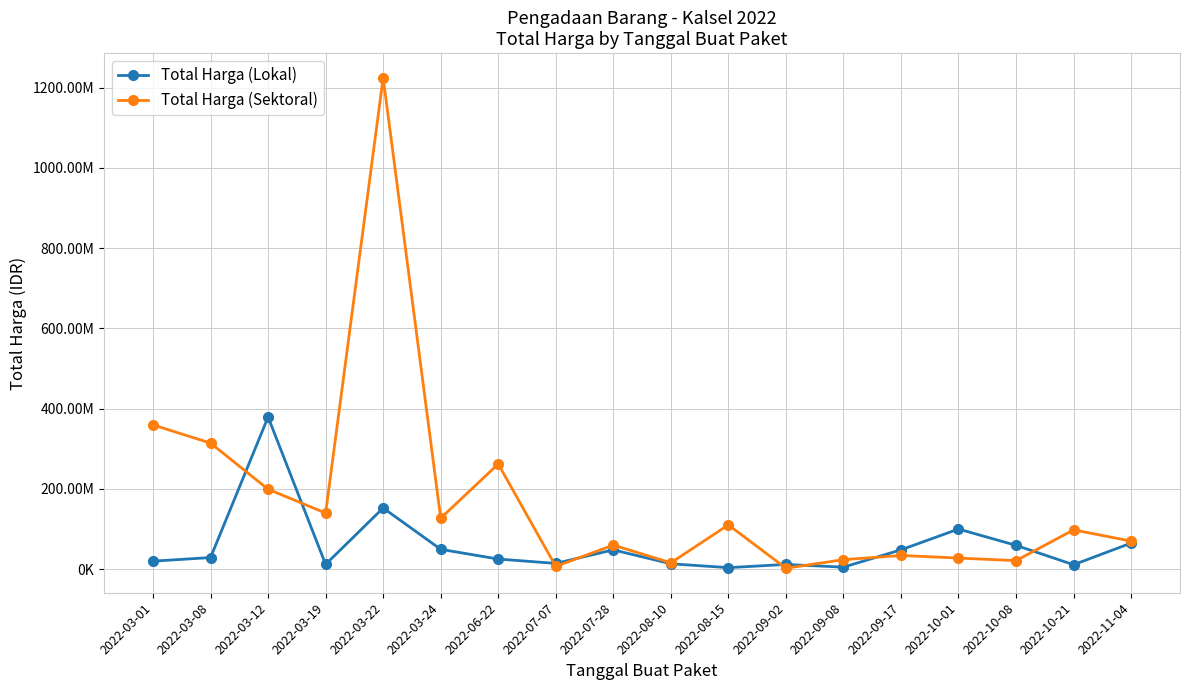

At how many categories does at least one series exceed 411390632?

1